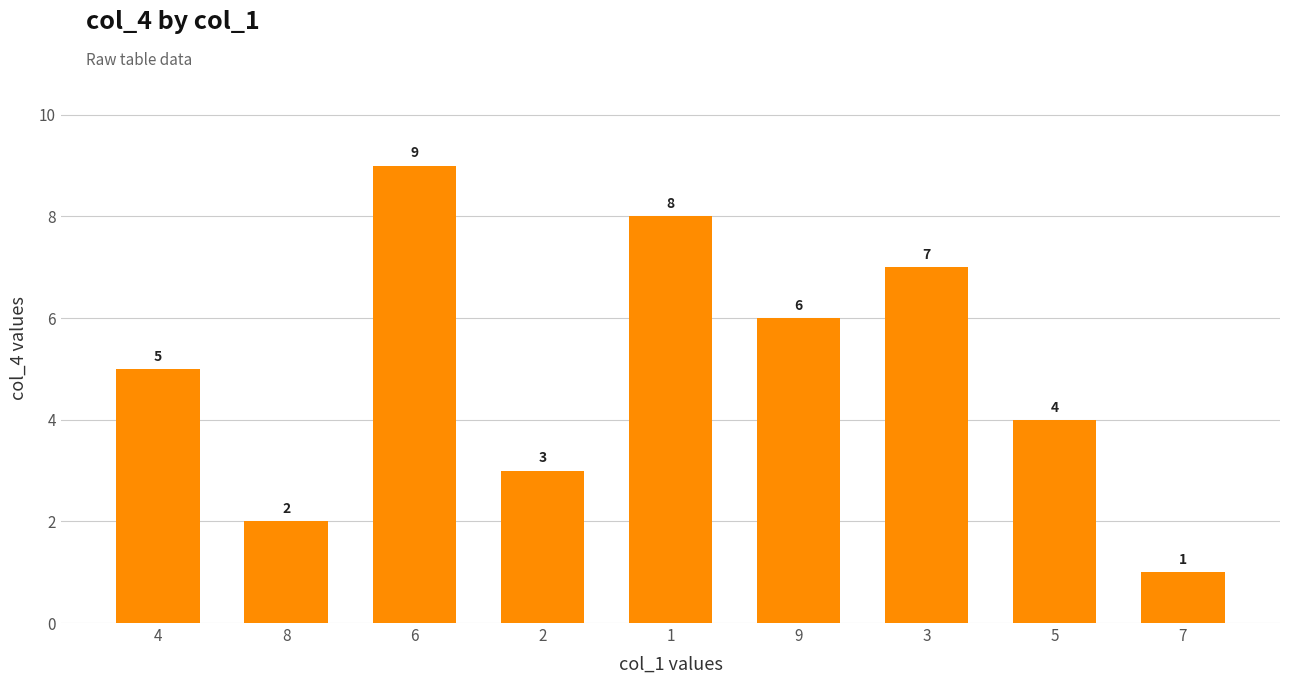

What is the sum of all values?

45